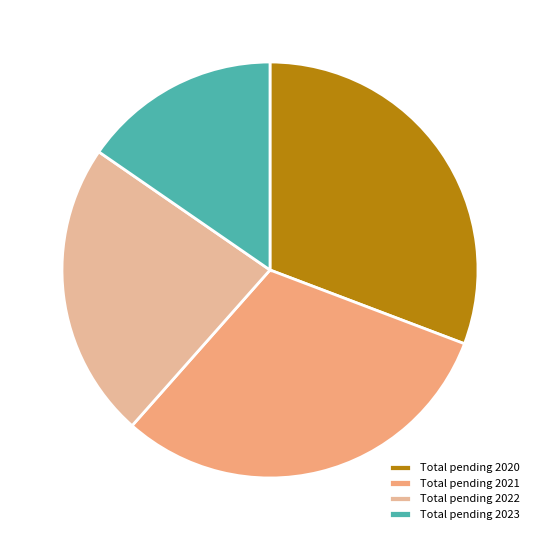

What percentage is NOT represented by Total pending 2021?

69.2%